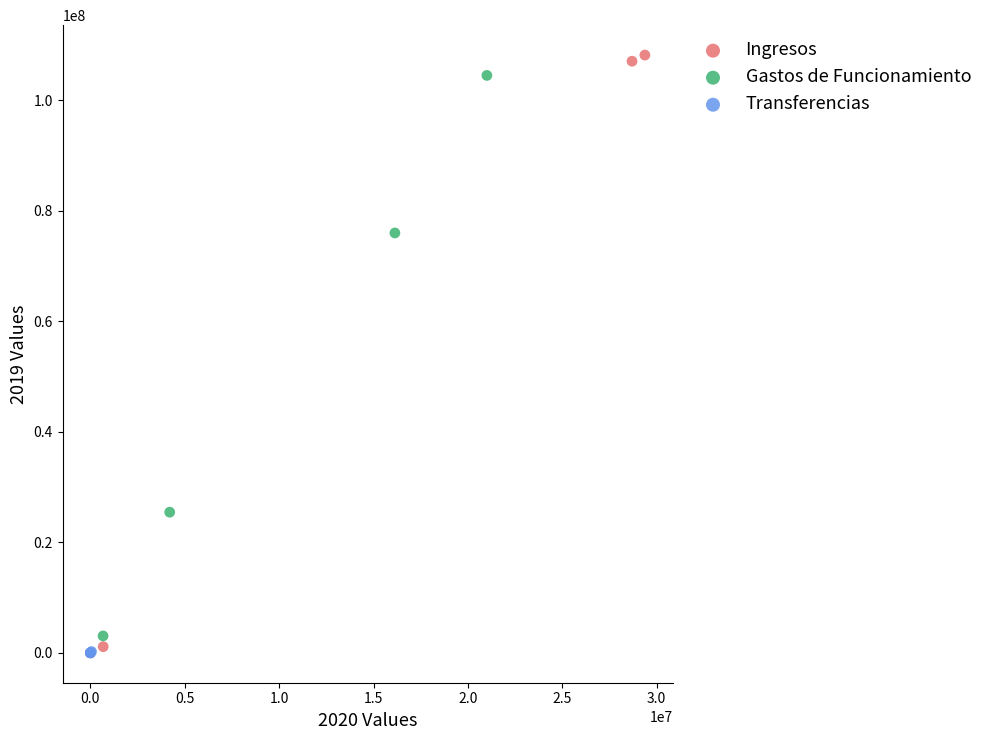

Which series has the largest Y range (max minus min)?

Ingresos